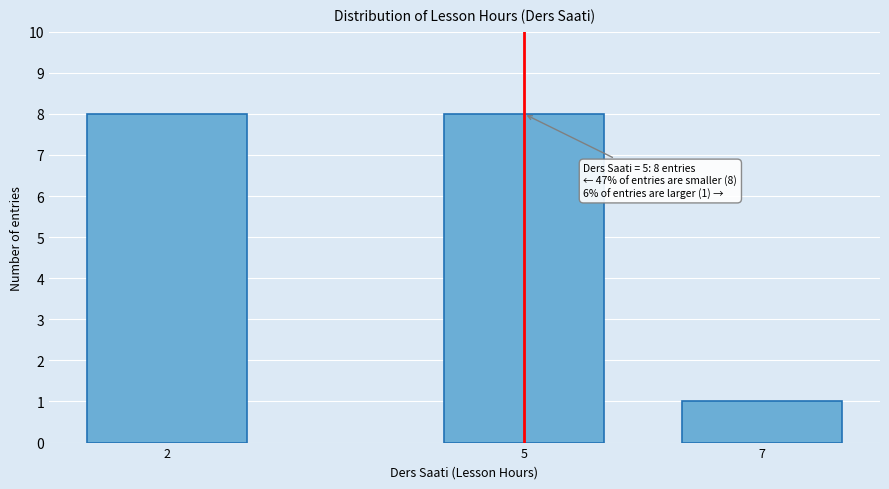

Reading left to right, list all the values displayed in this chart.

8	8	1